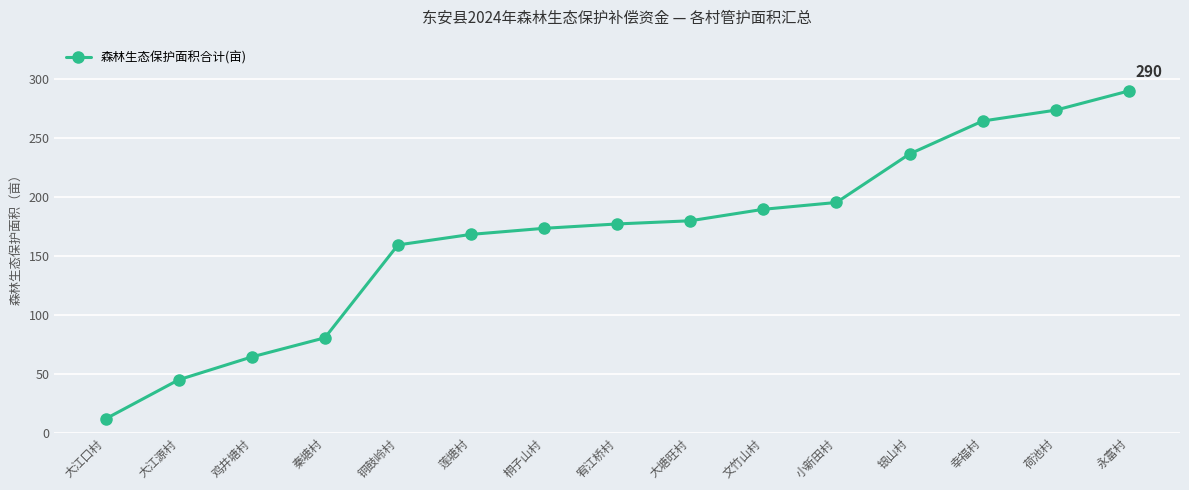

What is the label of the 2nd point from the right?

荷池村